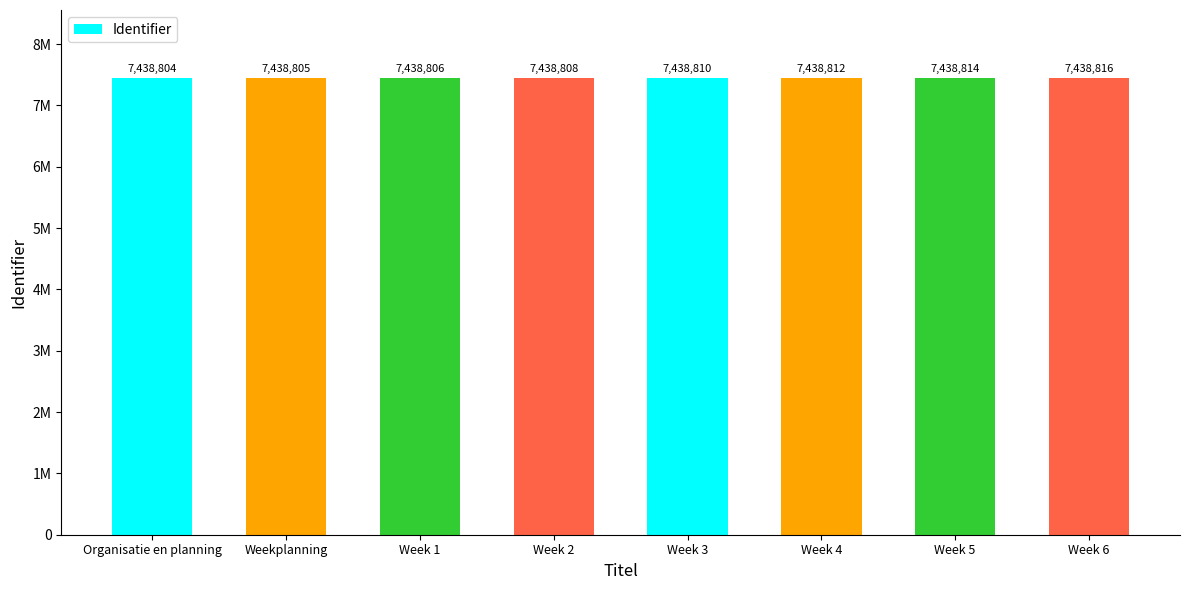

What is the label of the 1st bar from the right?

Week 6